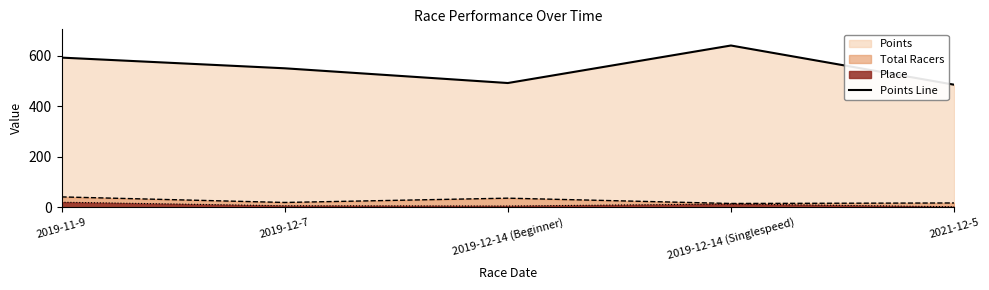

Is it true that the value at 2019-12-14 (Beginner) is 237.1?

False